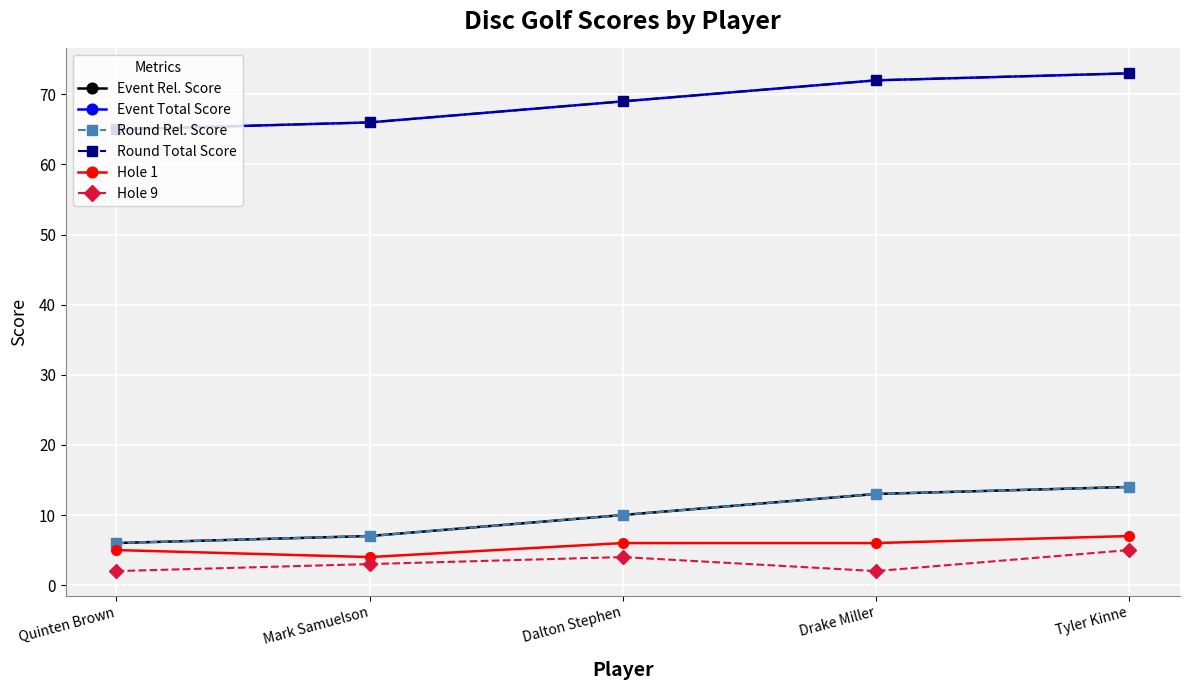

What position from the left is Mark Samuelson?

2